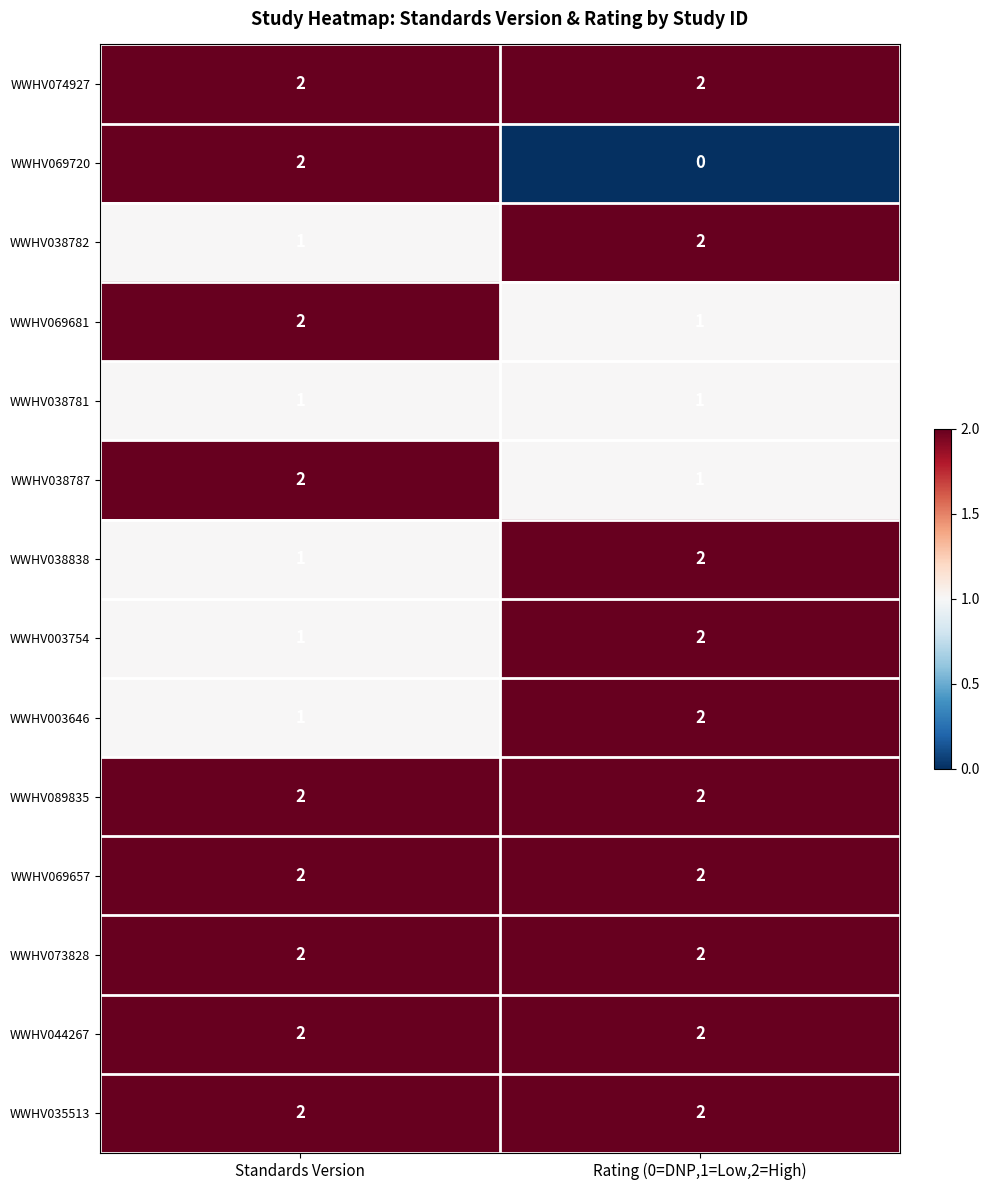

Which label corresponds to the smallest value in the chart?

Rating (0=DNP,1=Low,2=High)